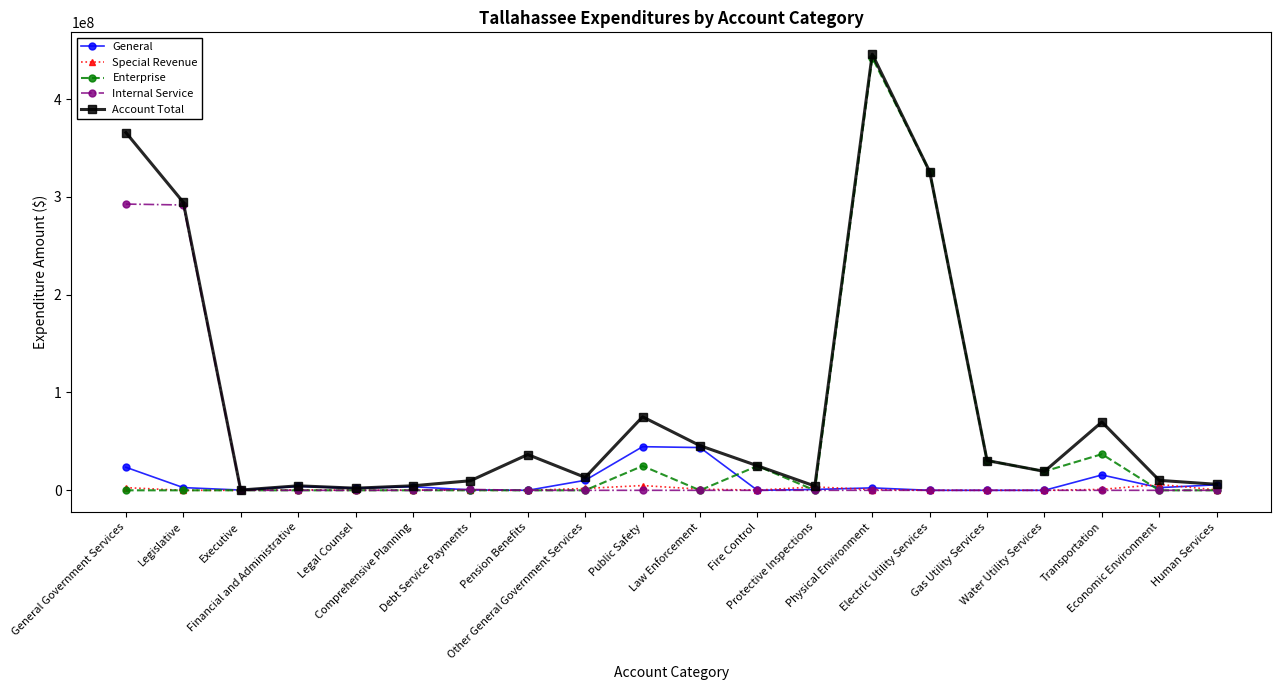

What is the difference between the highest and lowest values at Public Safety?

75141000